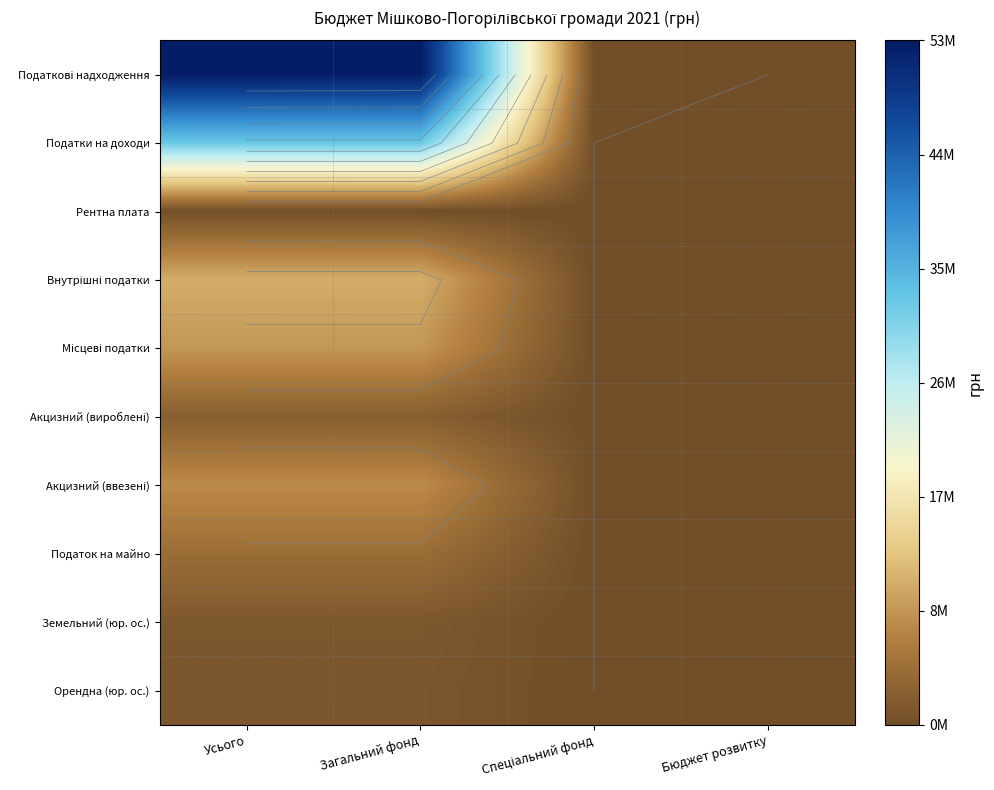

What is the difference between the maximum and minimum values in the Акцизний (ввезені) series?

7979750